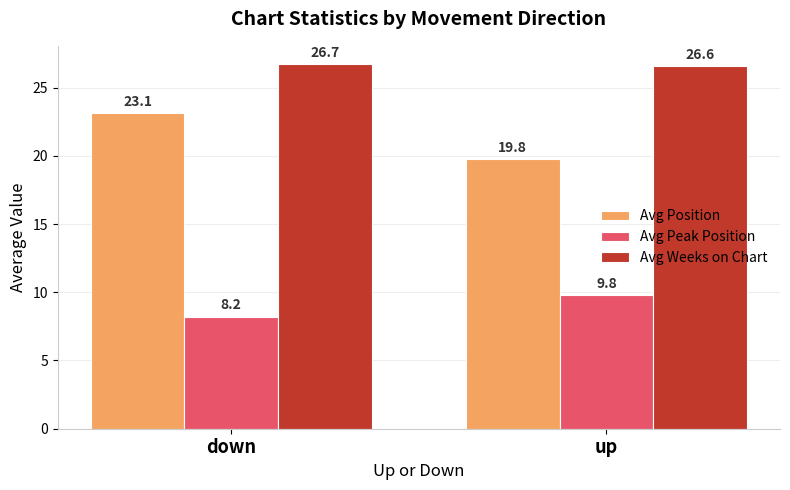

What is the approximate value of Avg Weeks on Chart at down?

26.7